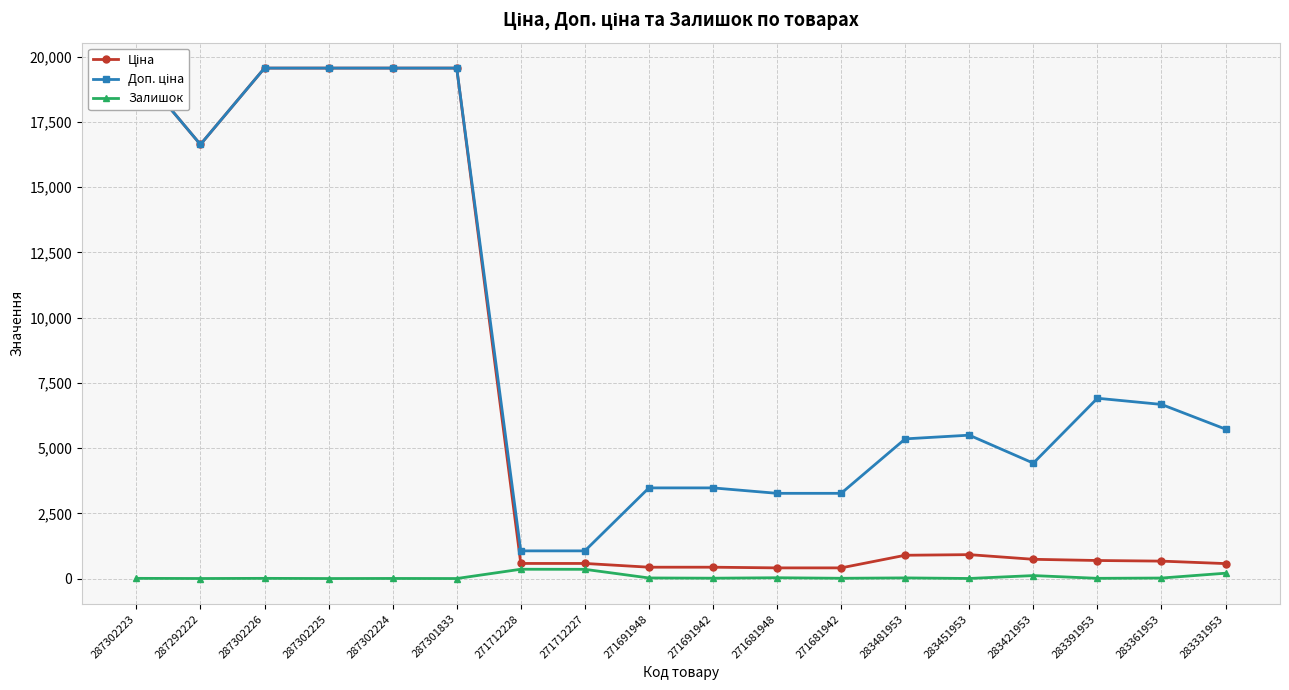

At which label does Залишок reach its minimum?

287302225